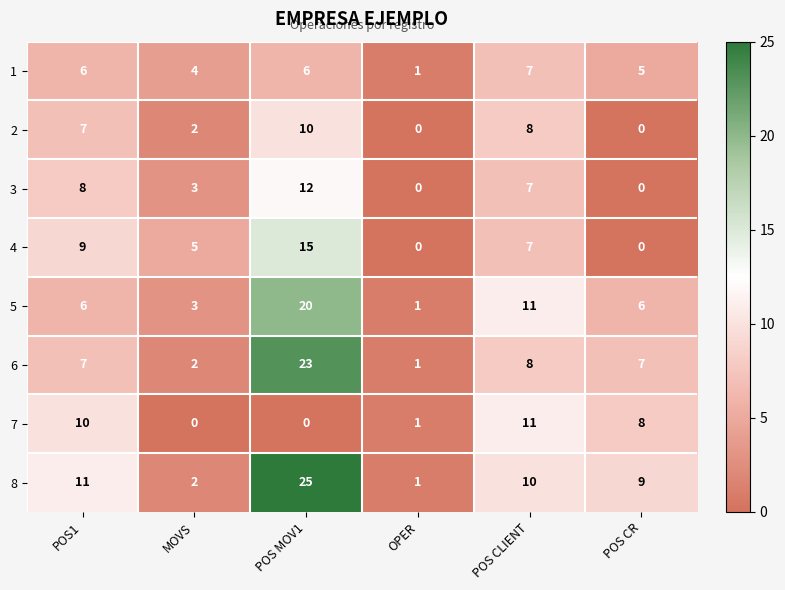

Is it true that 4 equals 3 at MOVS?

False